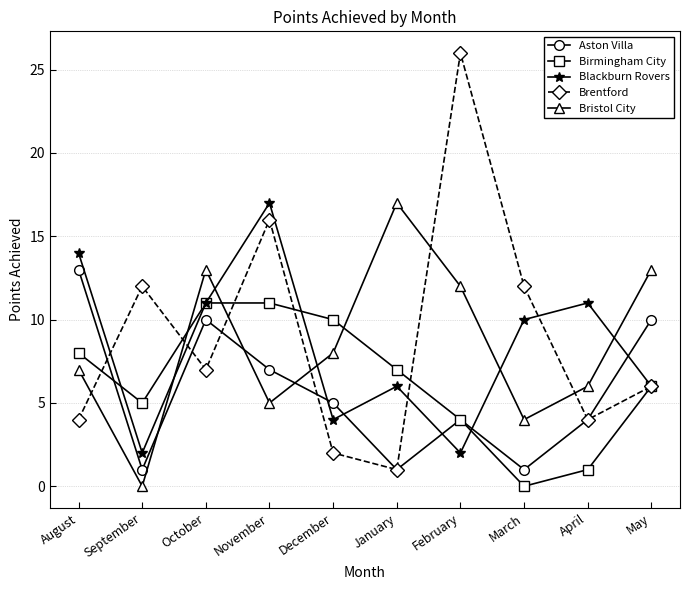

What is the difference between the maximum and second lowest values in the Aston Villa series?

12